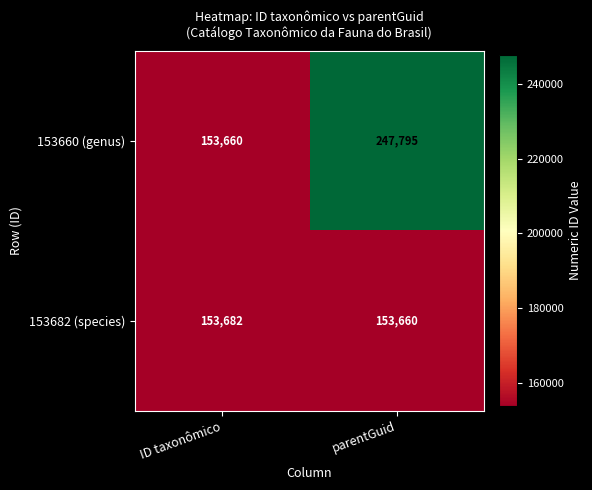

Reading right to left, what are all the values shown in this chart?

153660 (genus): parentGuid=247795	ID taxonômico=153660
153682 (species): parentGuid=153660	ID taxonômico=153682